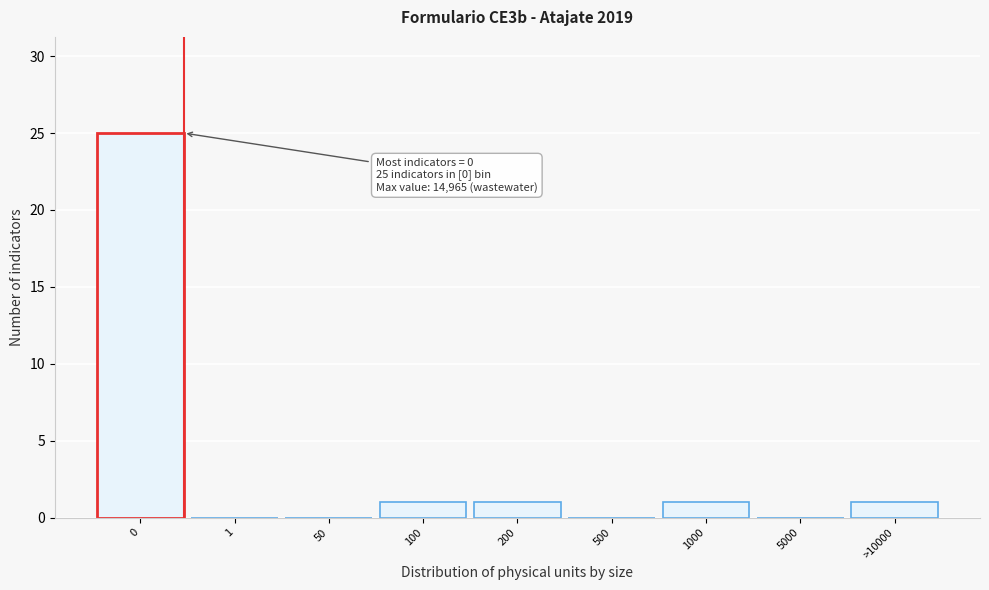

Reading left to right, transcribe all the data shown in this chart.

0=25	1=0	50=0	100=1	200=1	500=0	1000=1	5000=0	>10000=1